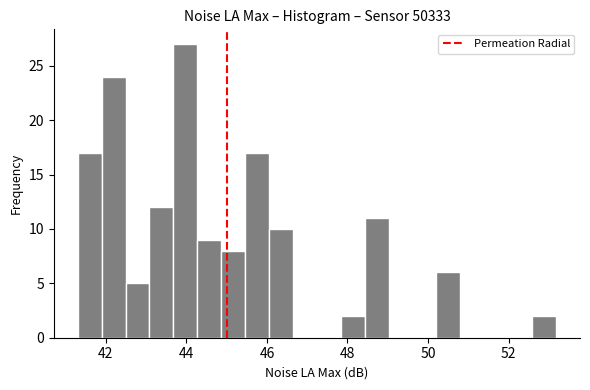

Read against the x-axis, roughly where is the centre of the tallest bar?

44.0